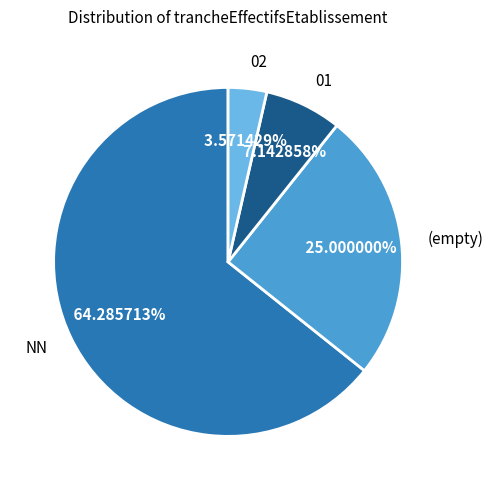

How many slices are in this pie chart?

4